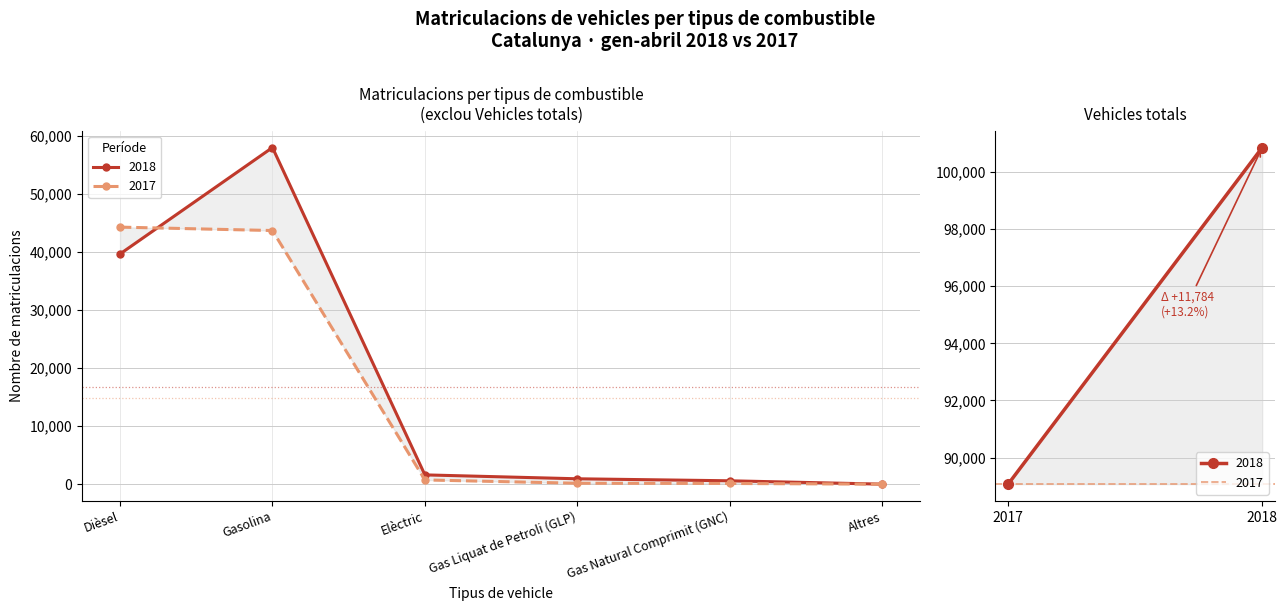

What is the difference between the highest and lowest values at Gas Natural Comprimit (GNC)?

462